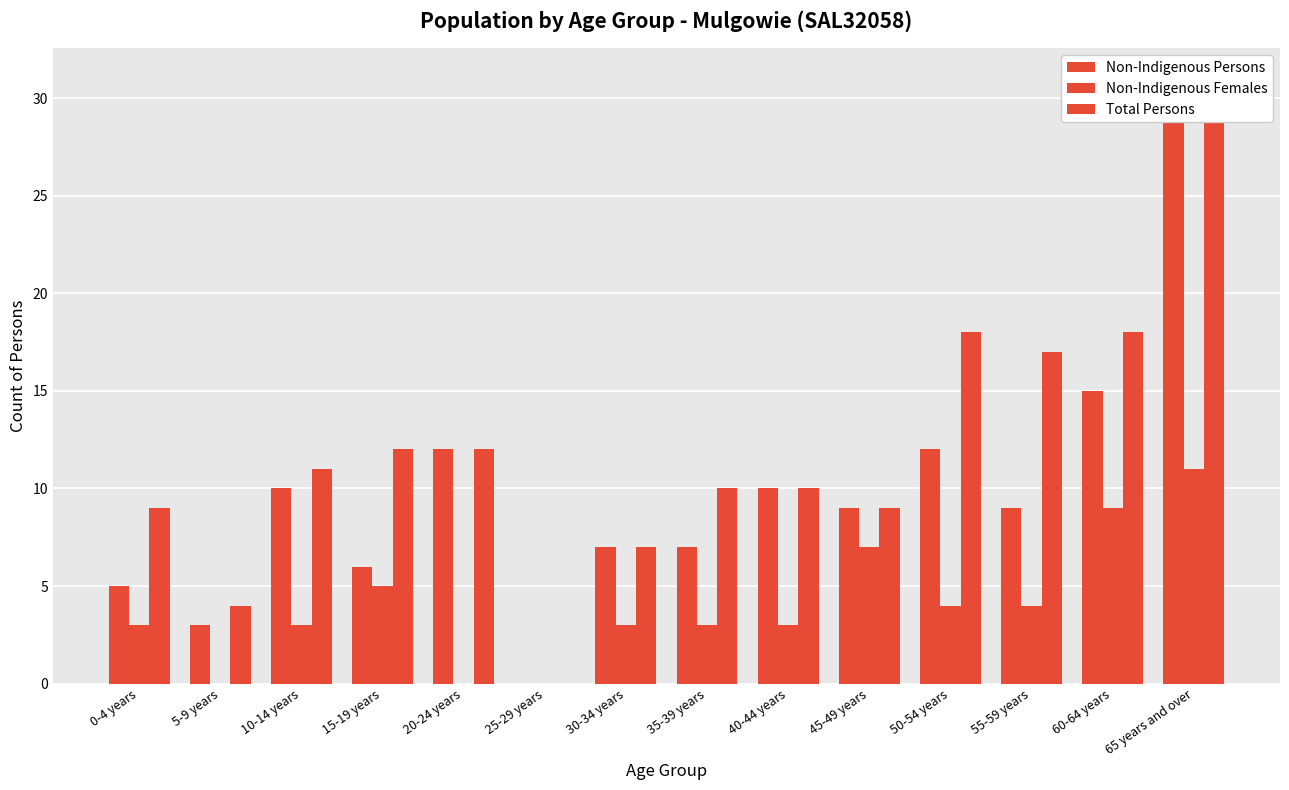

Reading right to left, list all the values displayed in this chart.

Non-Indigenous Persons: 65 years and over=31	60-64 years=15	55-59 years=9	50-54 years=12	45-49 years=9	40-44 years=10	35-39 years=7	30-34 years=7	25-29 years=0	20-24 years=12	15-19 years=6	10-14 years=10	5-9 years=3	0-4 years=5
Non-Indigenous Females: 65 years and over=11	60-64 years=9	55-59 years=4	50-54 years=4	45-49 years=7	40-44 years=3	35-39 years=3	30-34 years=3	25-29 years=0	20-24 years=0	15-19 years=5	10-14 years=3	5-9 years=0	0-4 years=3
Total Persons: 65 years and over=31	60-64 years=18	55-59 years=17	50-54 years=18	45-49 years=9	40-44 years=10	35-39 years=10	30-34 years=7	25-29 years=0	20-24 years=12	15-19 years=12	10-14 years=11	5-9 years=4	0-4 years=9